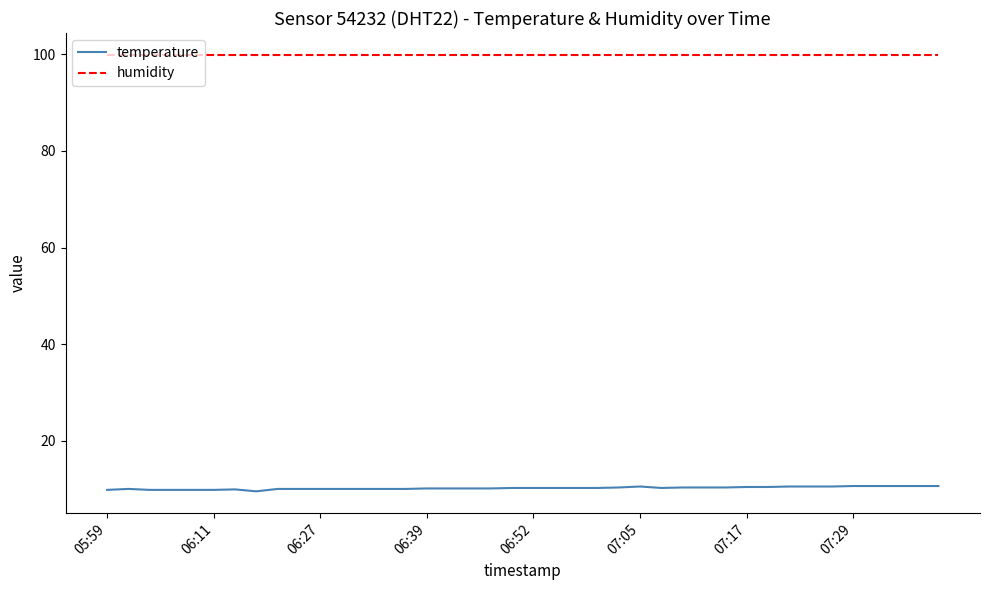

Which series has the largest total across all categories?

humidity